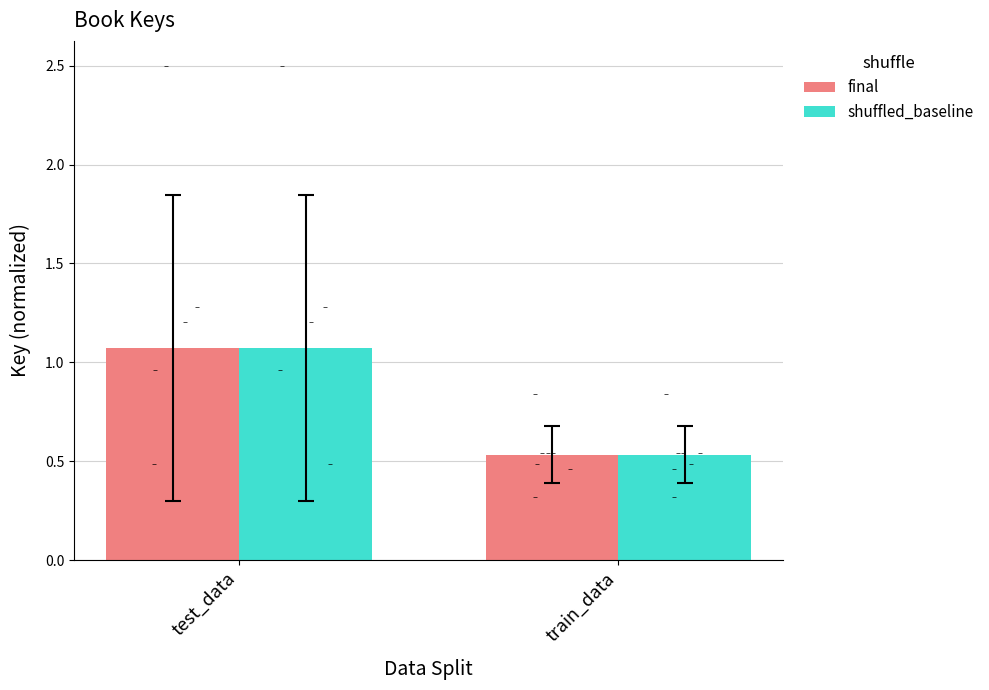

What are all the series names shown in the legend?

final, shuffled_baseline